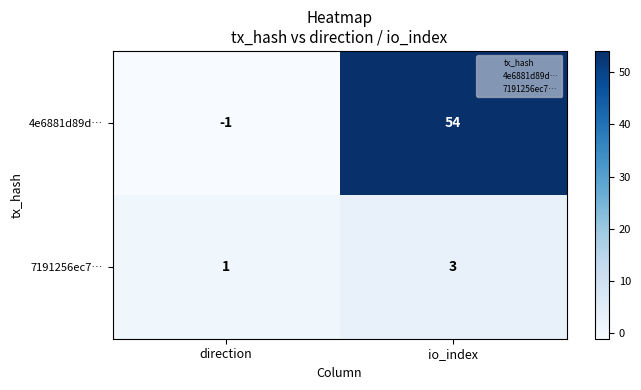

Which series has the widest spread of values?

4e6881d89d…